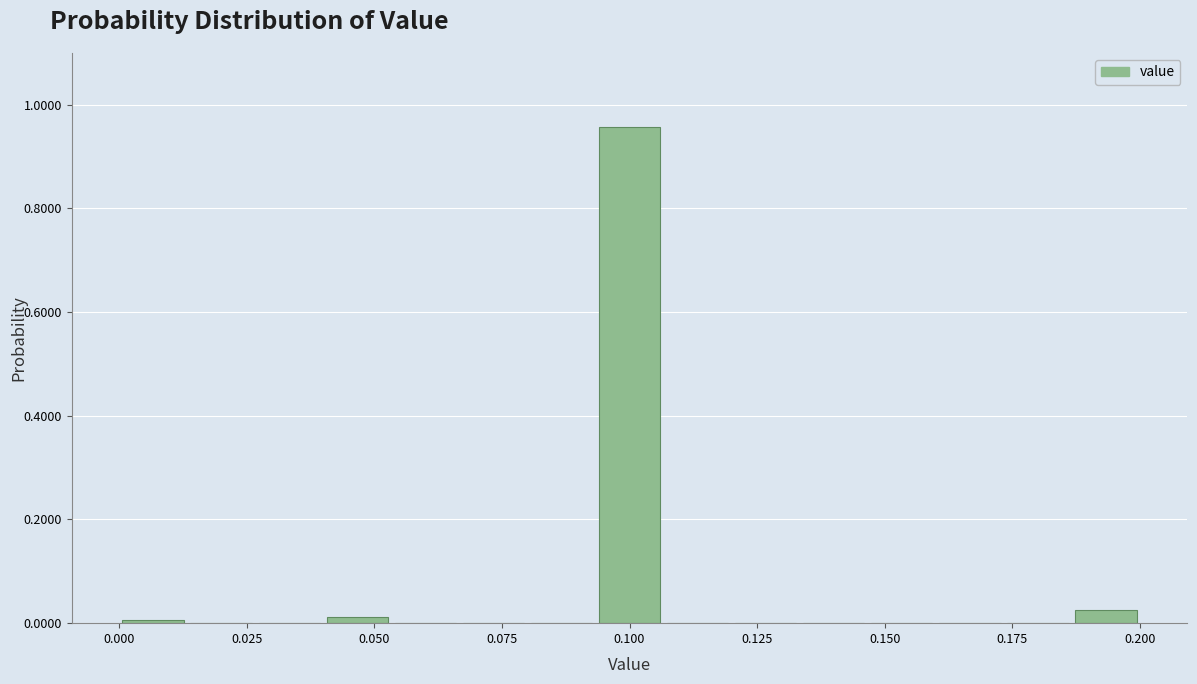

Read against the x-axis, roughly where is the centre of the tallest bar?

0.100